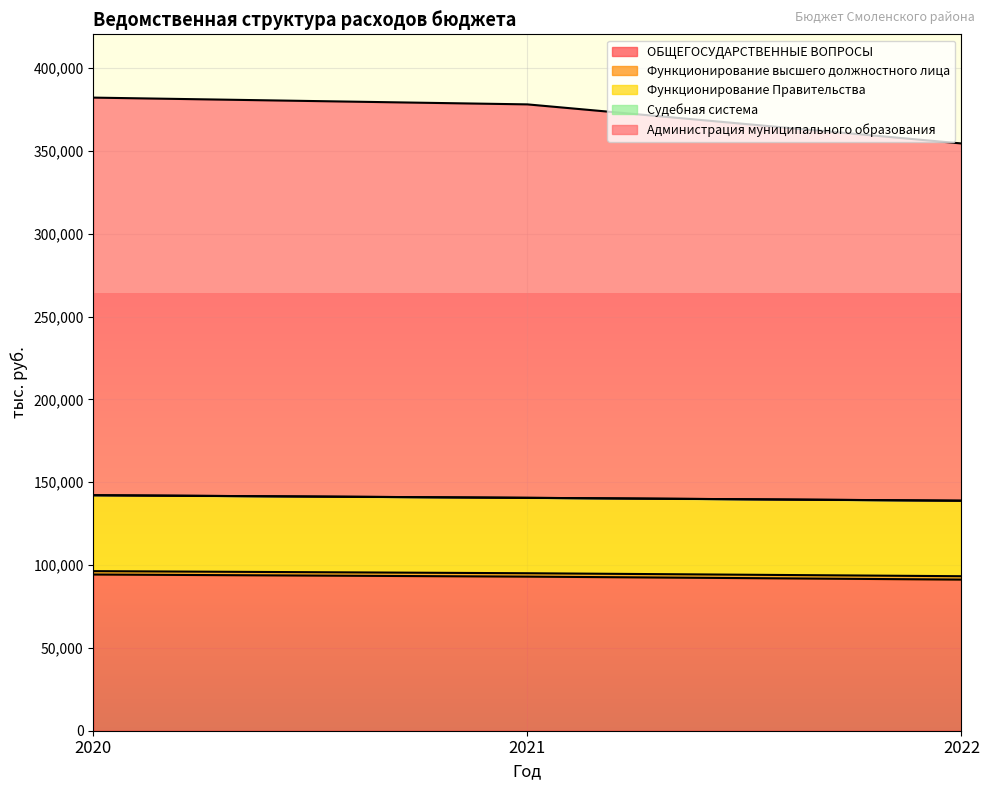

Read the Функционирование Правительства value at 2022.

45574.8